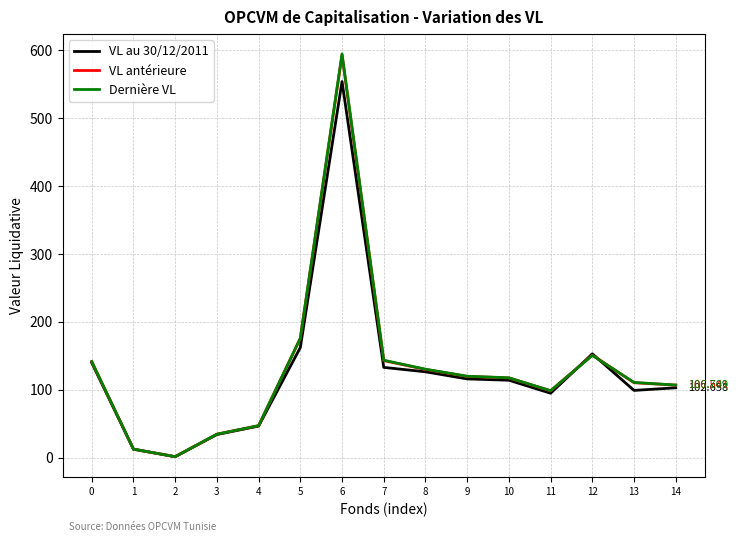

What is the sum of all VL au 30/12/2011 values?

1885.3